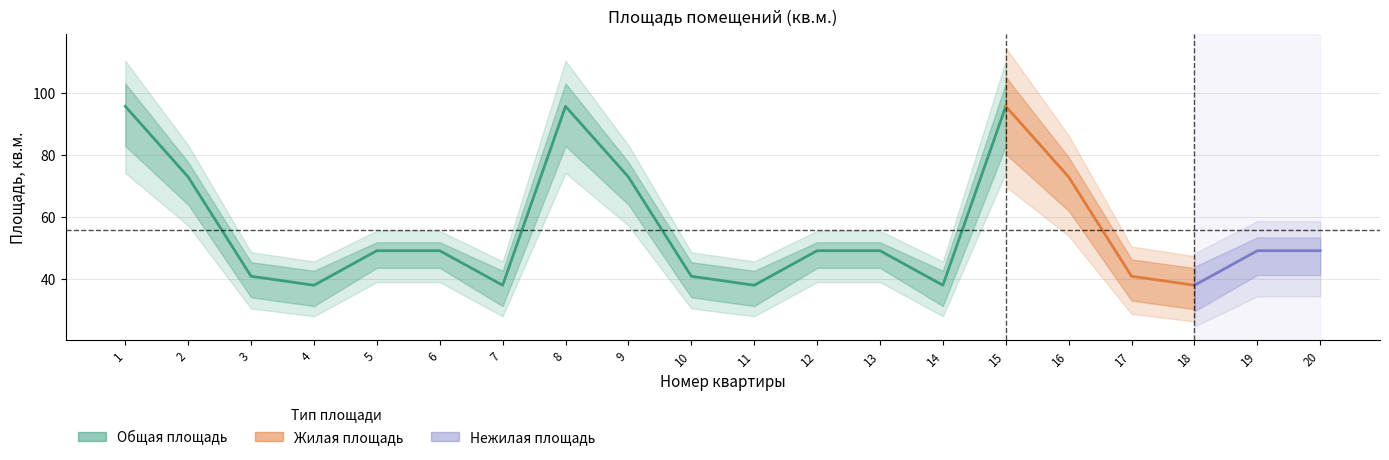

True or false: Общая площадь and Жилая площадь intersect in this chart.

False